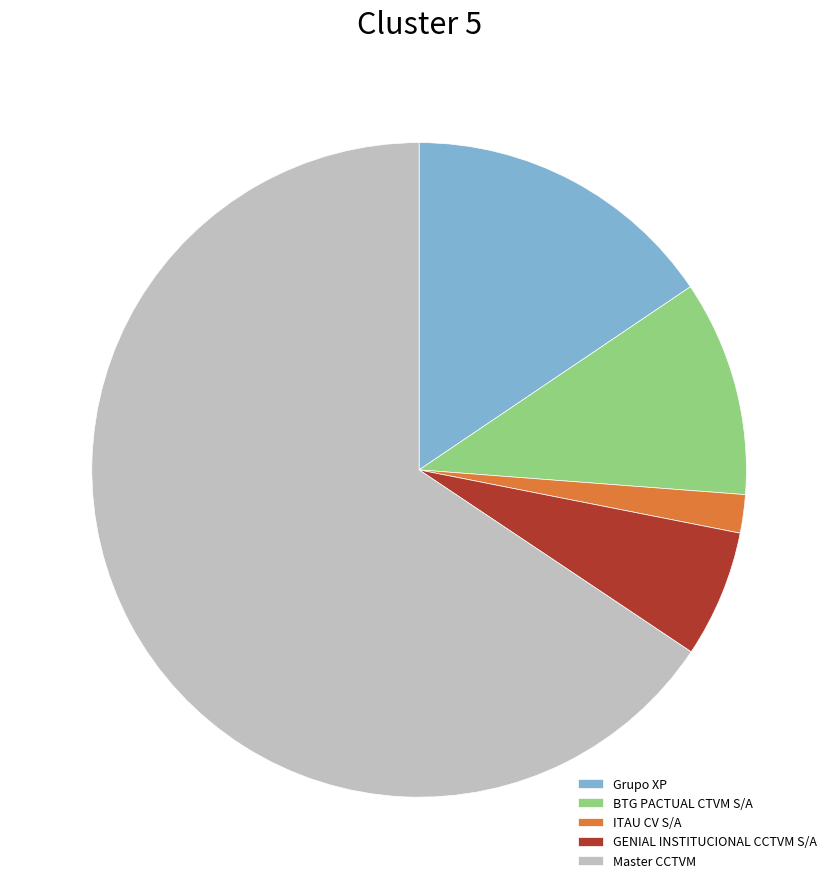

Which slice is the smallest?

ITAU CV S/A